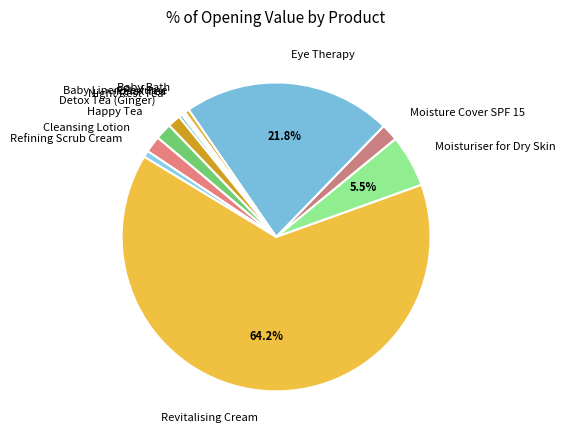

How much of the chart is everything except Eye Therapy?

78.2%